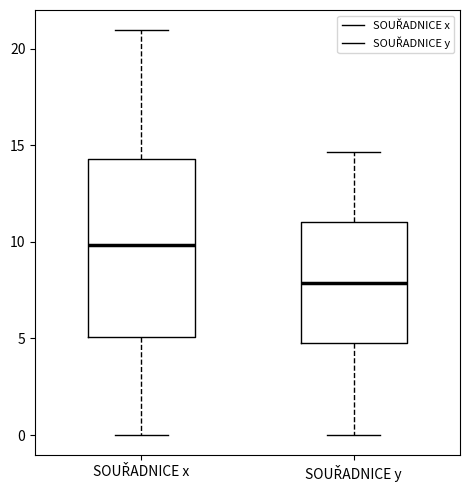

Which box is the tallest, from its lower edge to its upper edge?

SOUŘADNICE x